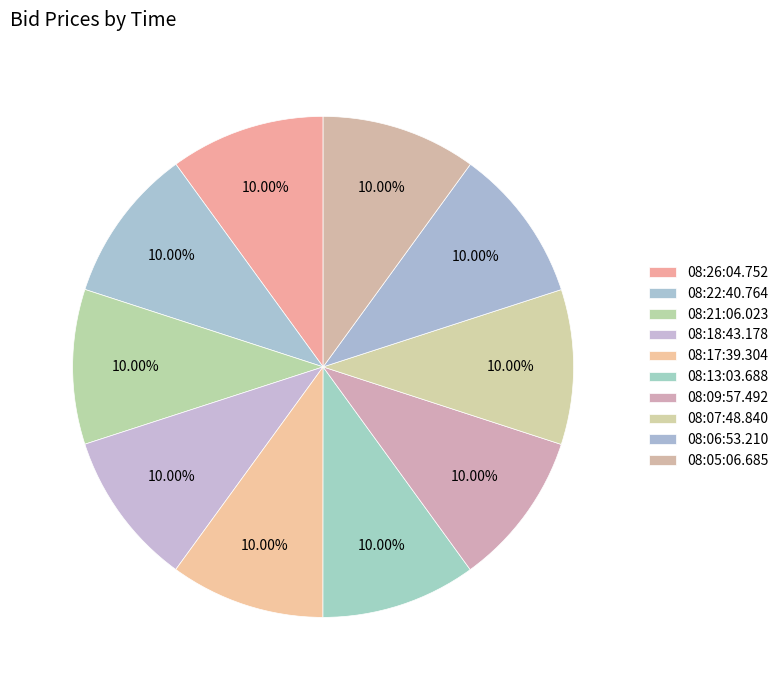

How many slices are in this pie chart?

10